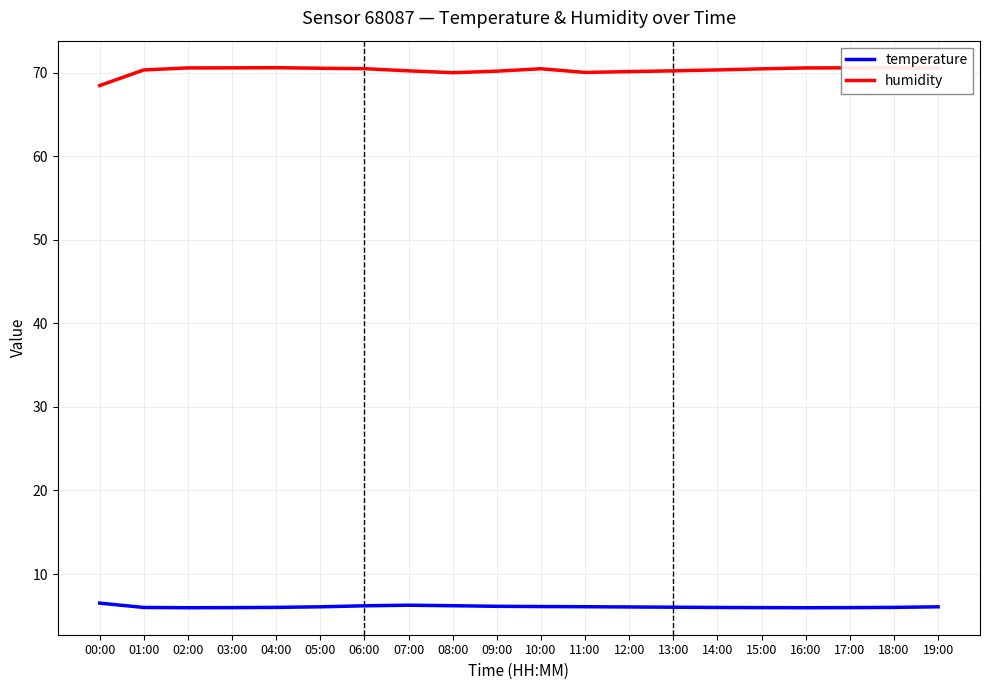

At which category does humidity reach its first local peak?

04:00